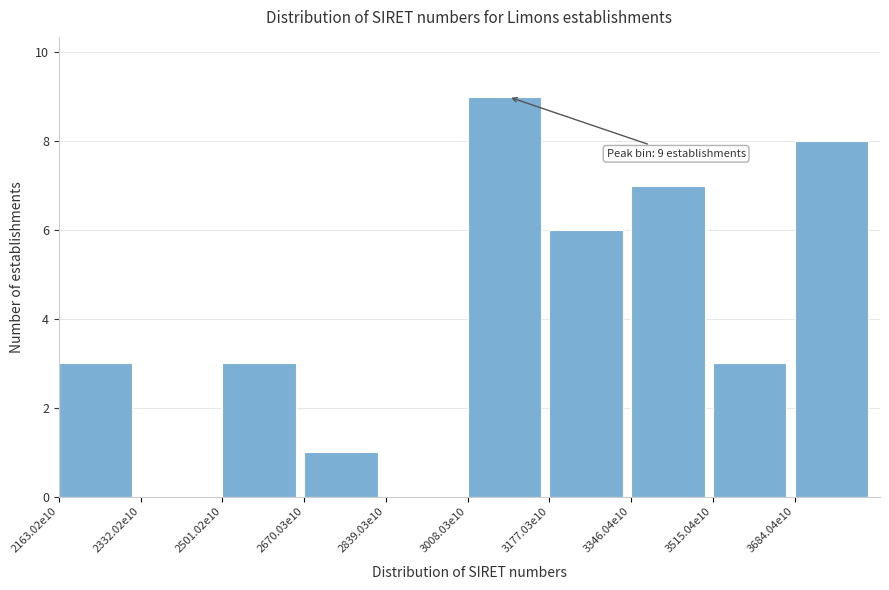

Reading left to right, list all the values displayed in this chart.

2163.02e10=3	2332.02e10=0	2501.02e10=3	2670.03e10=1	2839.03e10=0	3008.03e10=9	3177.03e10=6	3346.04e10=7	3515.04e10=3	3684.04e10=8